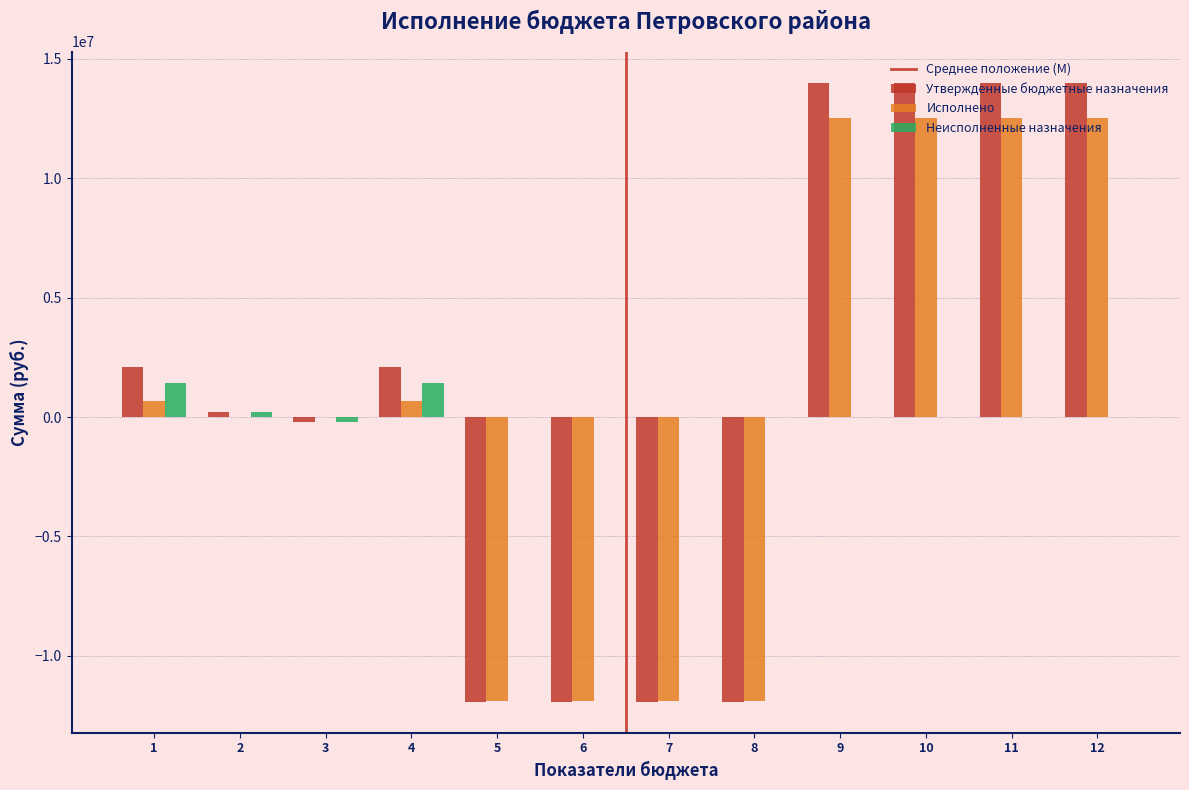

Is the value of Утвержденные бюджетные назначения at 5 greater than the value of Исполнено at 10?

No